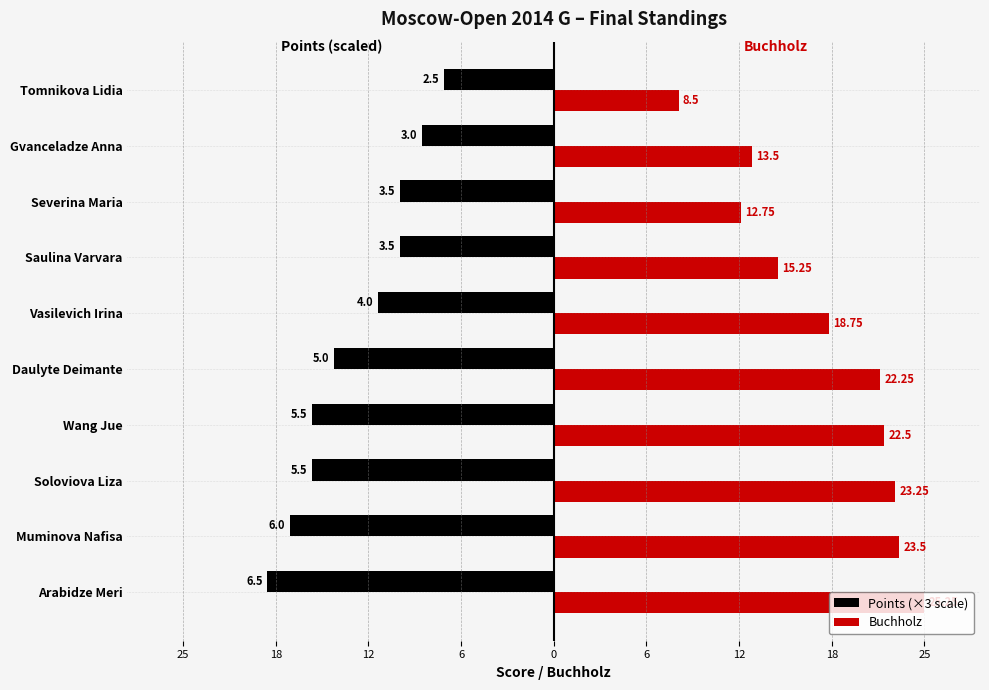

Which series has the largest total across all categories?

Buchholz